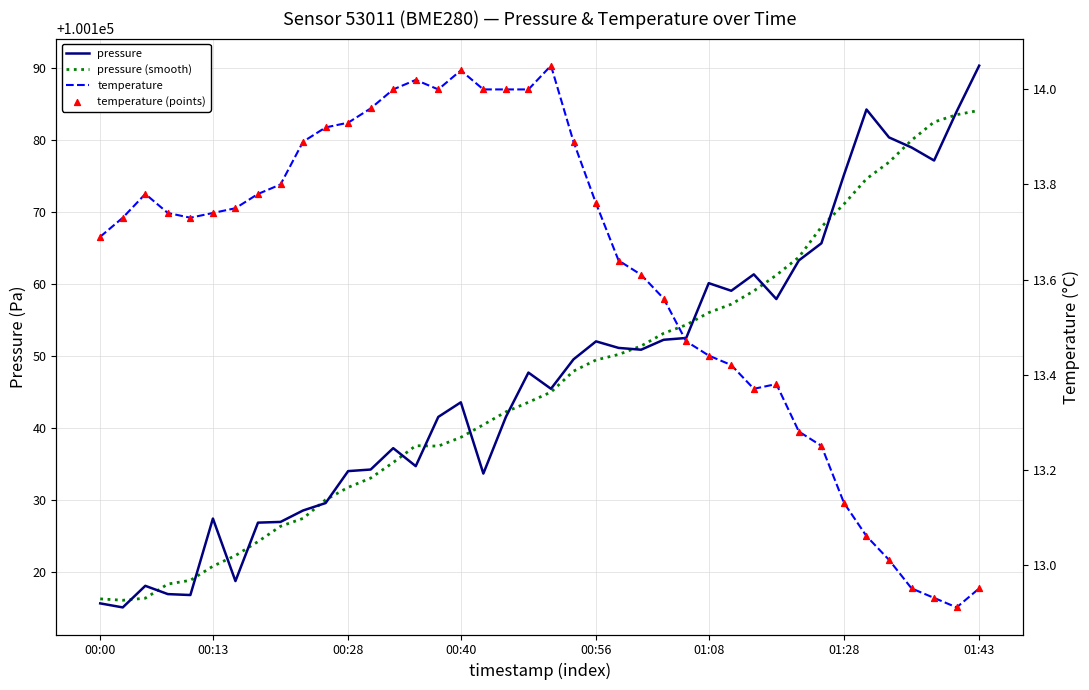

At which category is the sum across all series the highest?

01:43